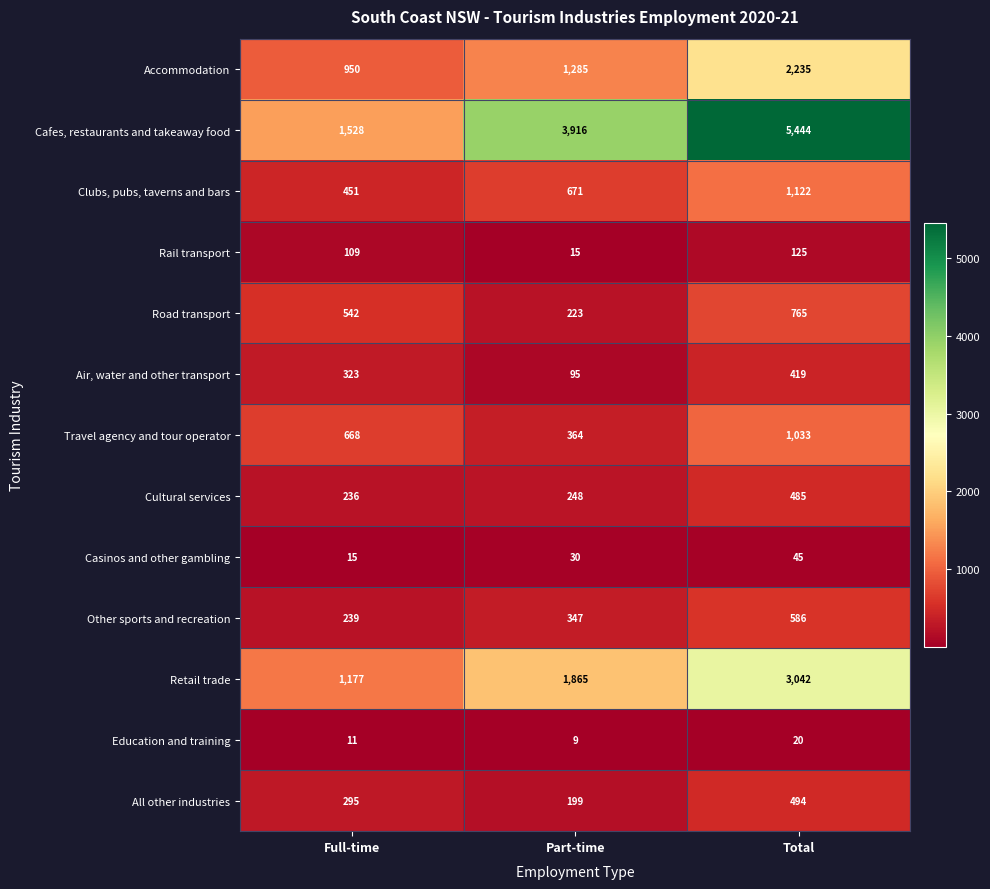

At how many categories does at least one series exceed 14?

3